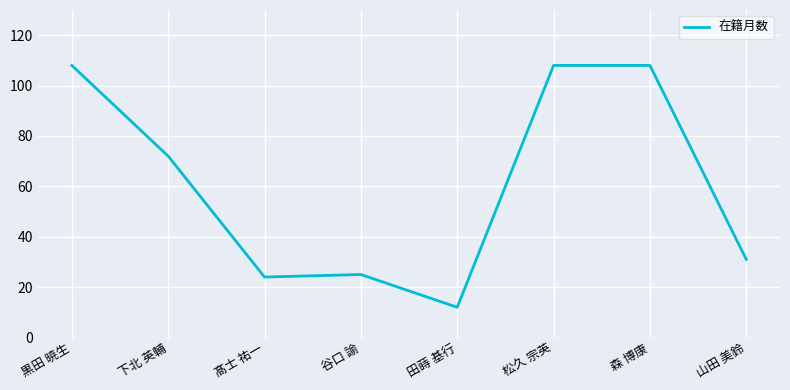

Reading left to right, what are all the values shown in this chart?

108	72	24	25	12	108	108	31